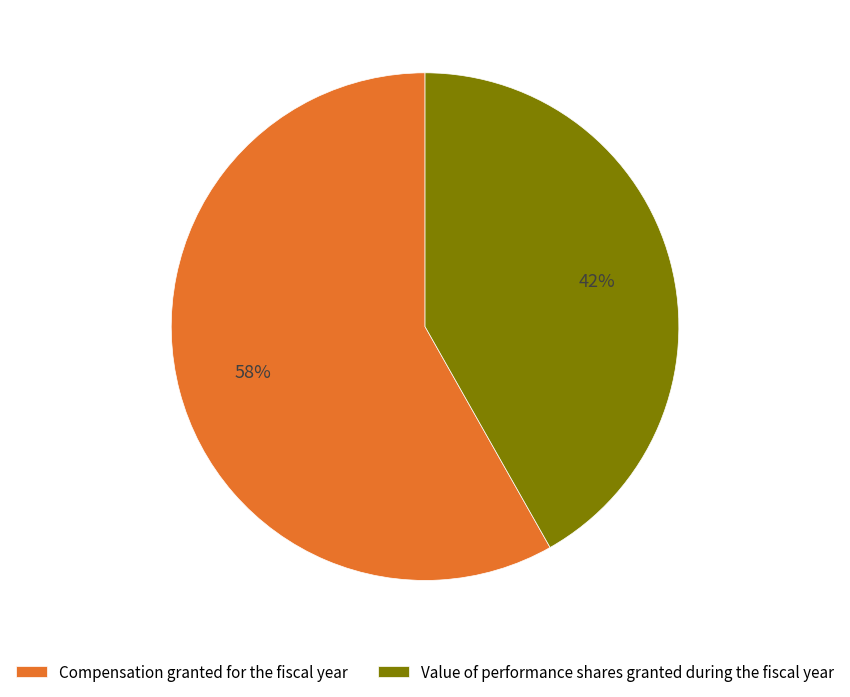

How many segments does this pie chart have?

2